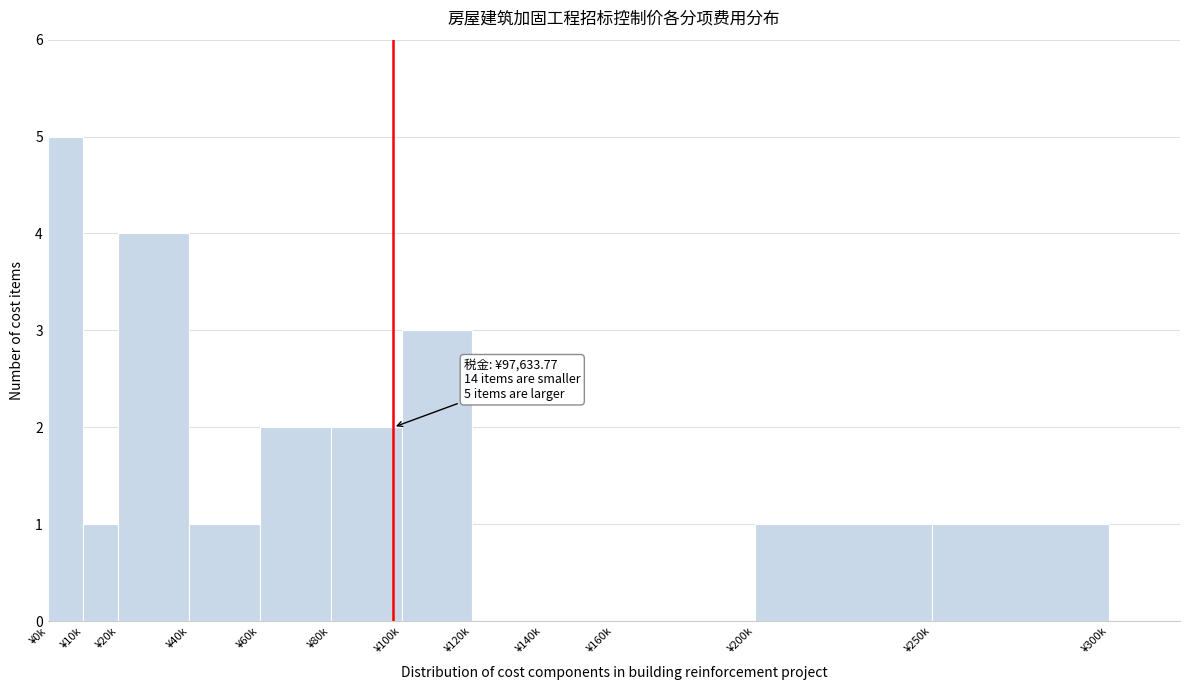

Reading left to right, extract all data points from this chart.

¥0k=5	¥10k=1	¥20k=4	¥40k=1	¥60k=2	¥80k=2	¥100k=3	¥120k=0	¥140k=0	¥160k=0	¥200k=1	¥250k=1	¥300k=0